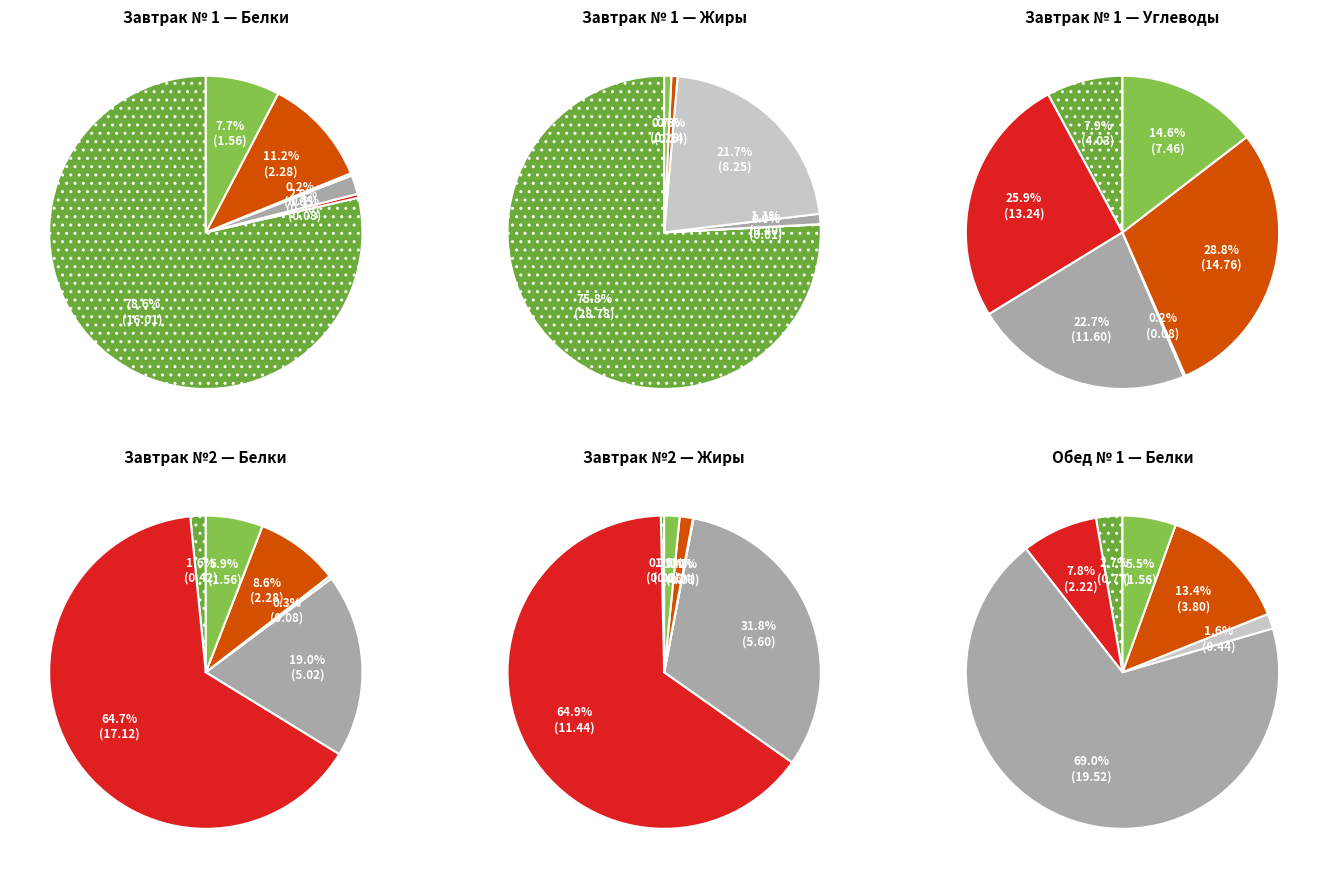

Which series changed the most between 16 and 17?

Углеводы